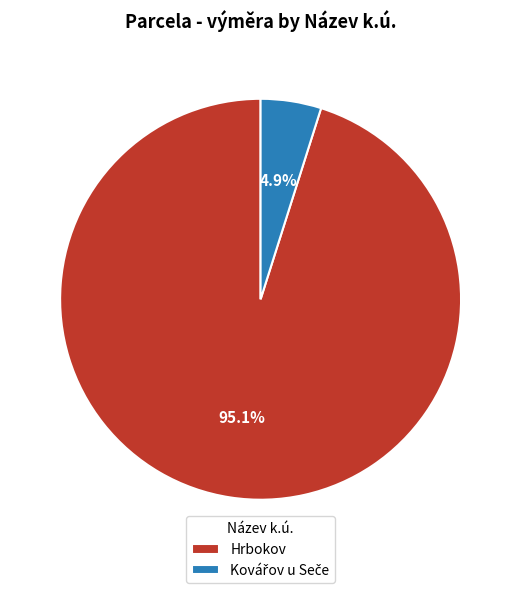

Is there a majority slice in this chart?

Yes